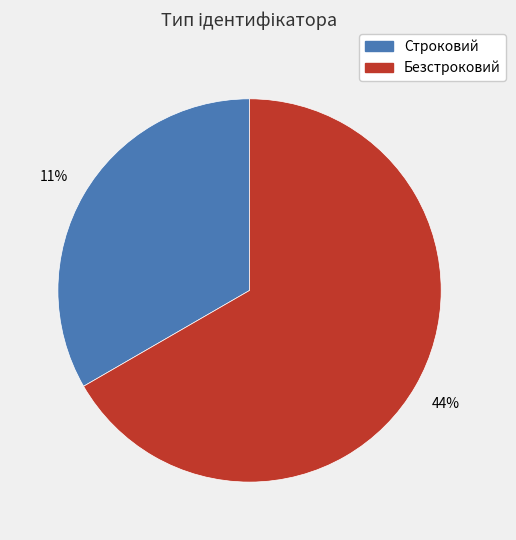

Does any single category account for the majority?

Yes